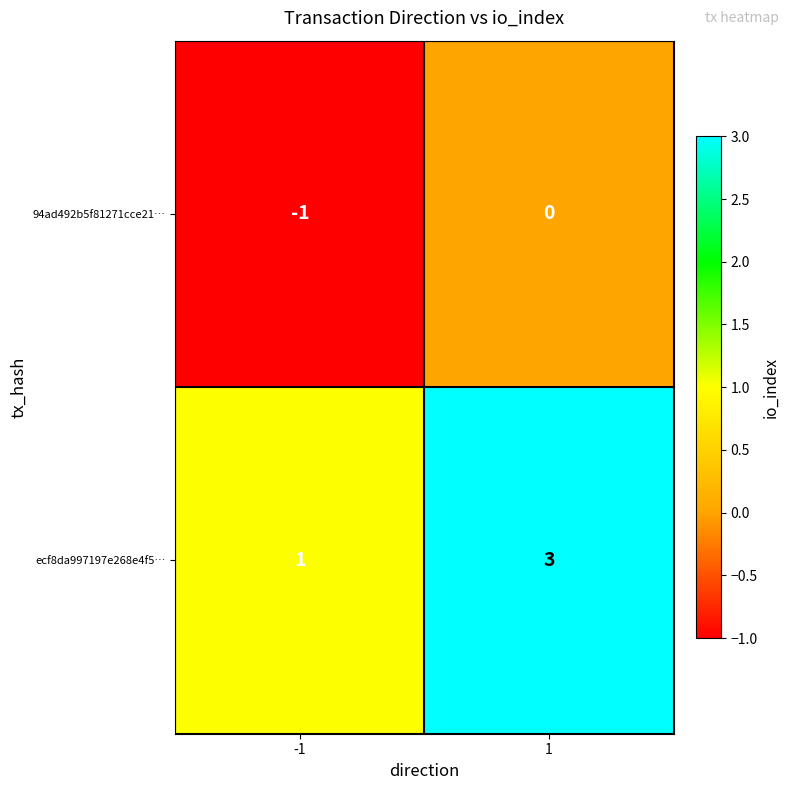

The value of 94ad492b5f81271cce21… at -1 is -1. True or false?

True